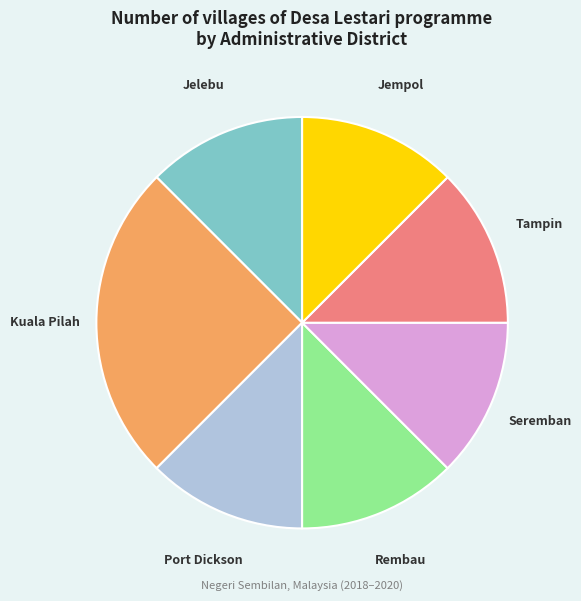

Count the number of slices in the pie.

7